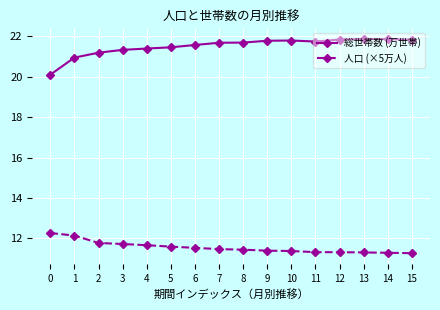

What are all the series names shown in the legend?

総世帯数 (万世帯), 人口 (×5万人)